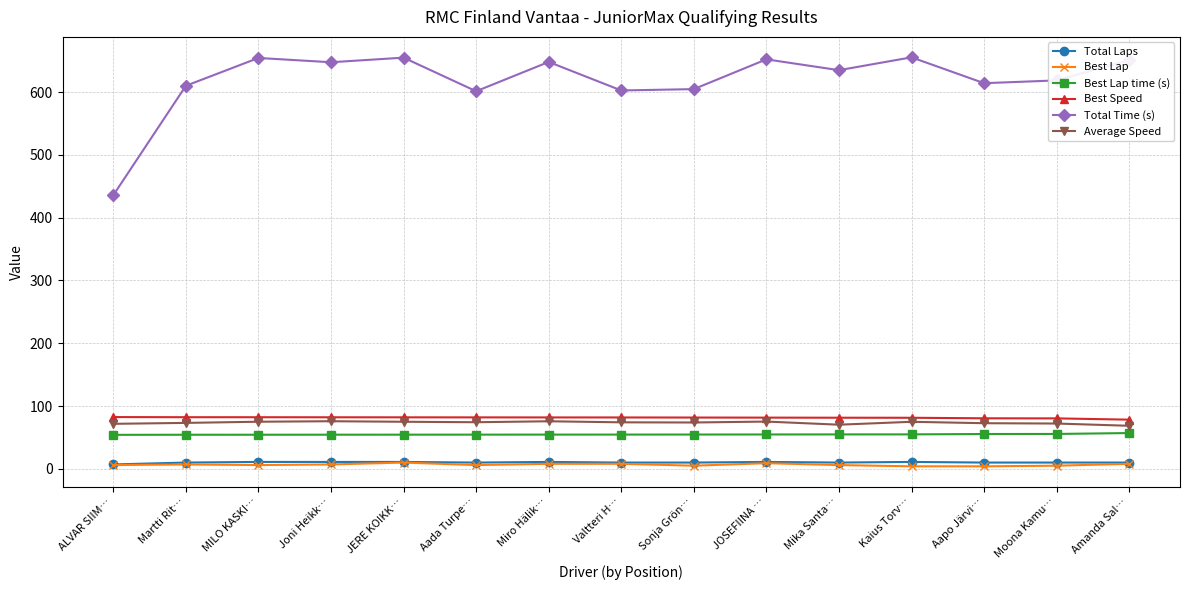

Between ALVAR SIIM… and Aapo Järvi…, which series saw the biggest shift?

Total Time (s)